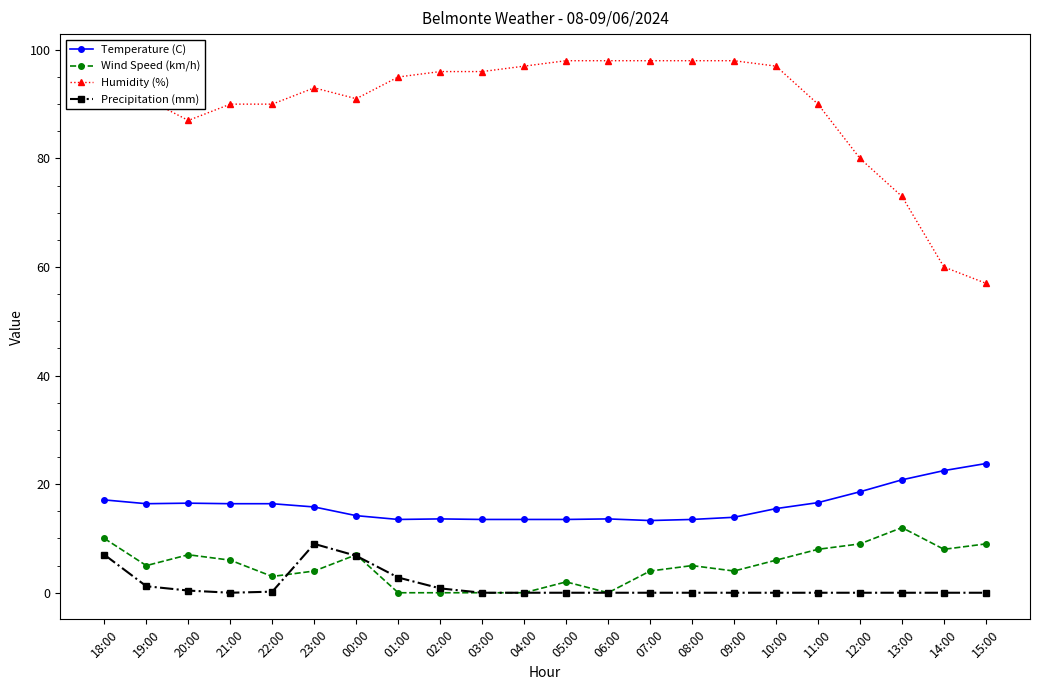

At 14:00, list the series in order from smallest to largest.

Precipitation (mm), Wind Speed (km/h), Temperature (C), Humidity (%)